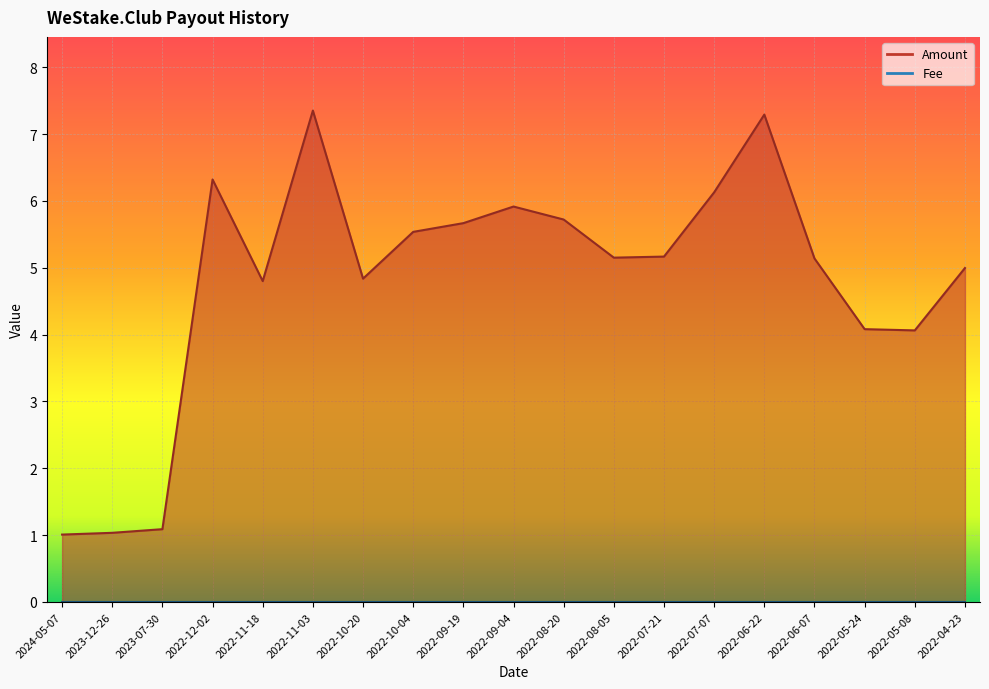

Rank the categories by value from lowest to highest.

2024-05-07, 2023-12-26, 2023-07-30, 2022-05-08, 2022-05-24, 2022-11-18, 2022-10-20, 2022-04-23, 2022-06-07, 2022-08-05, 2022-07-21, 2022-10-04, 2022-09-19, 2022-08-20, 2022-09-04, 2022-07-07, 2022-12-02, 2022-06-22, 2022-11-03